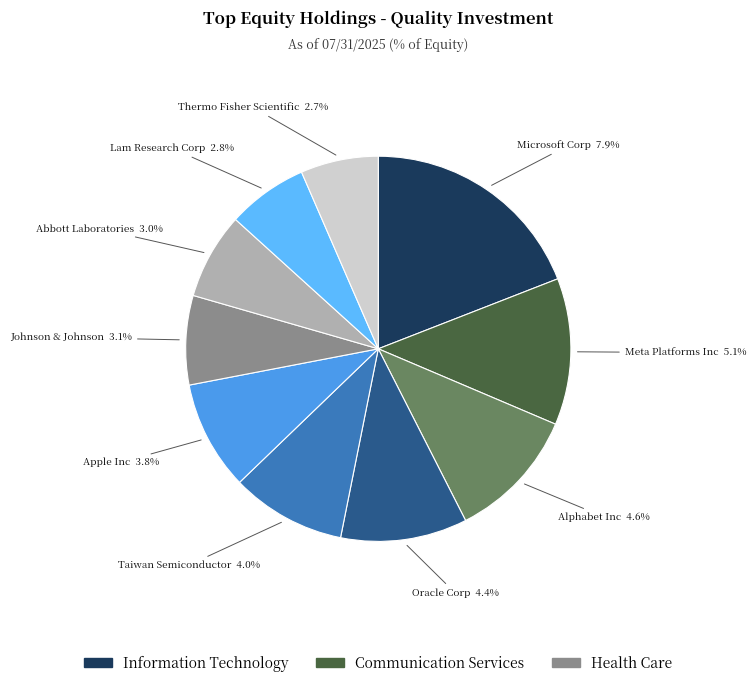

How many slices are in this pie chart?

10